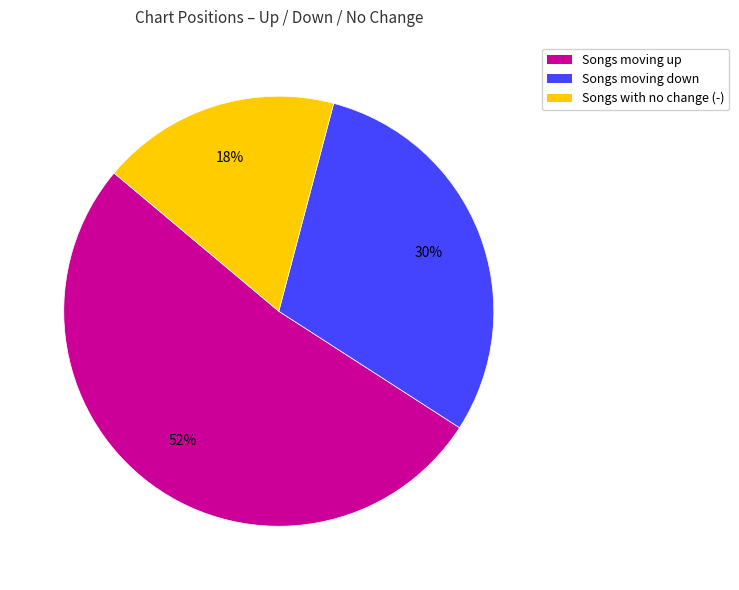

What percentage is the Songs moving down slice, to the nearest percent?

30%